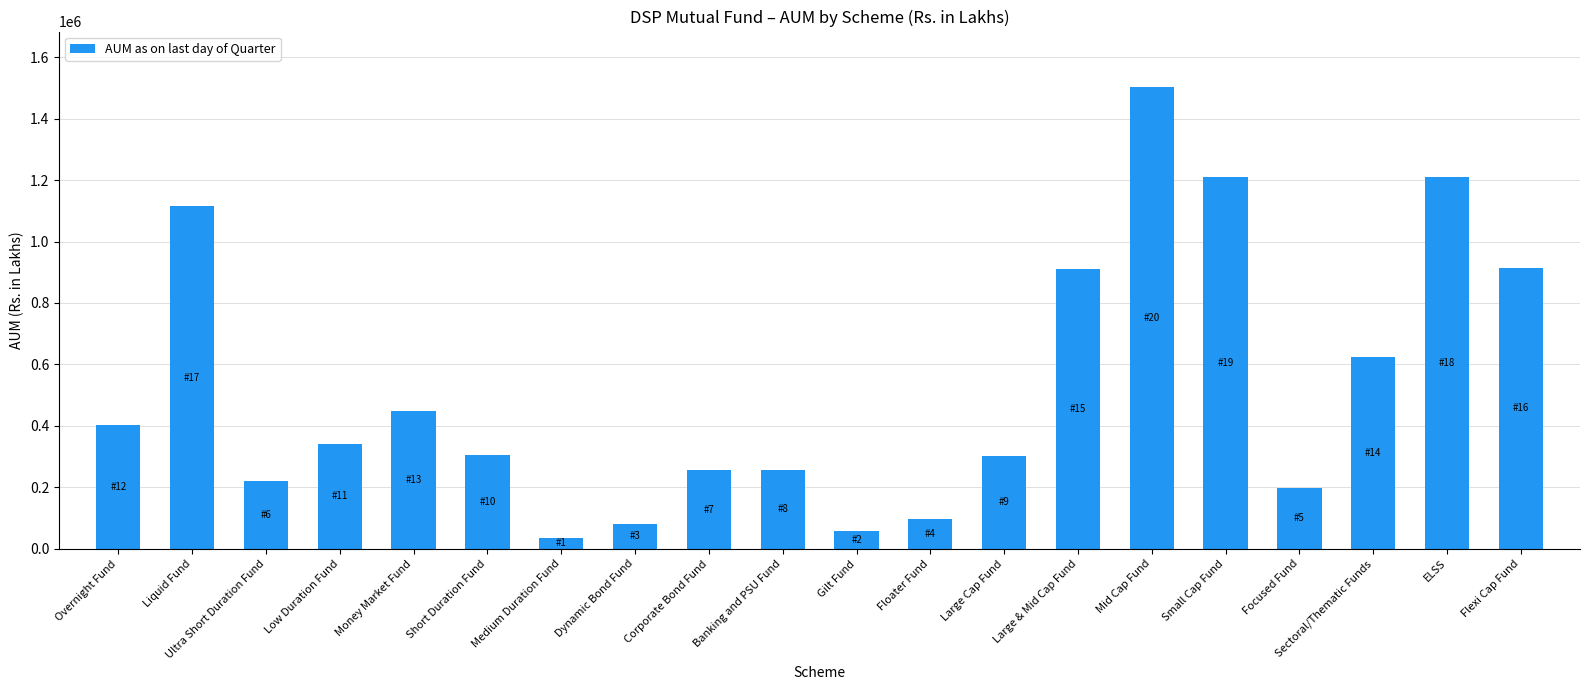

True or false: the data shows 304903.0 at Liquid Fund.

False